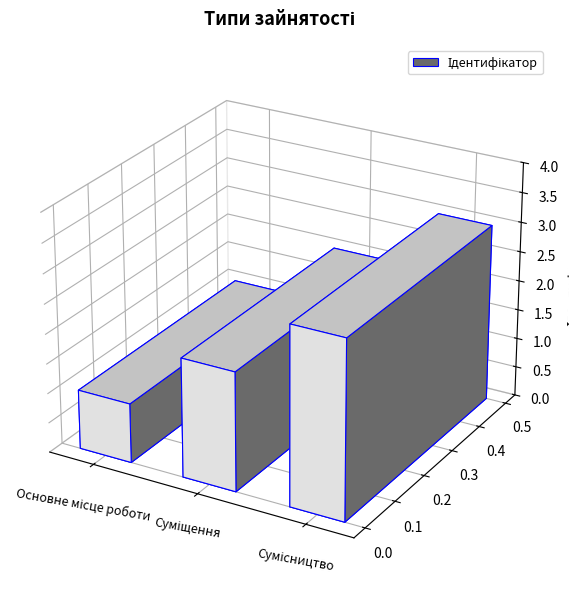

Reading left to right, extract all data points from this chart.

Основне місце роботи=1	Суміщення=2	Сумісництво=3